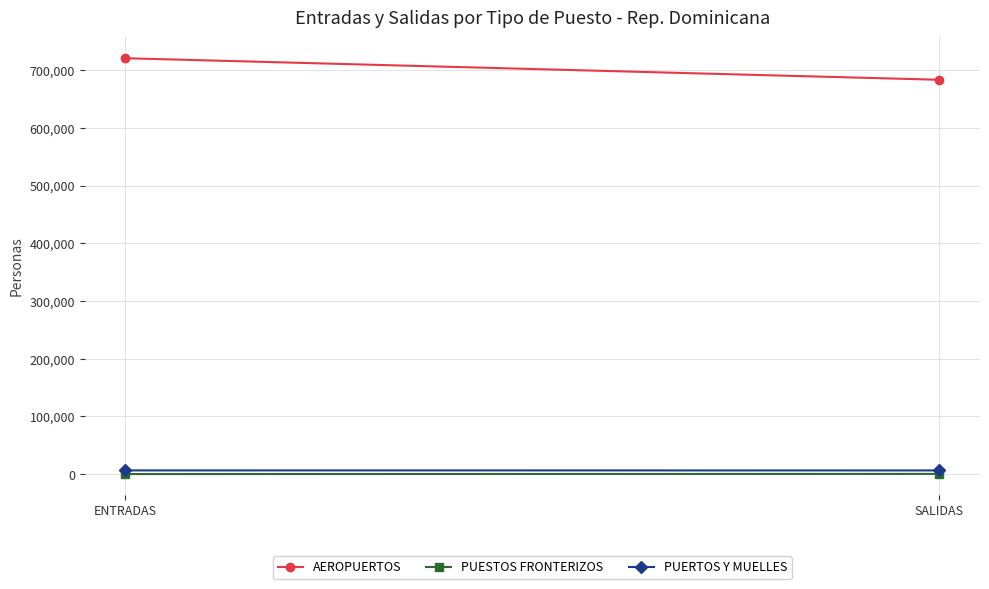

What are all the series names shown in the legend?

AEROPUERTOS, PUESTOS FRONTERIZOS, PUERTOS Y MUELLES